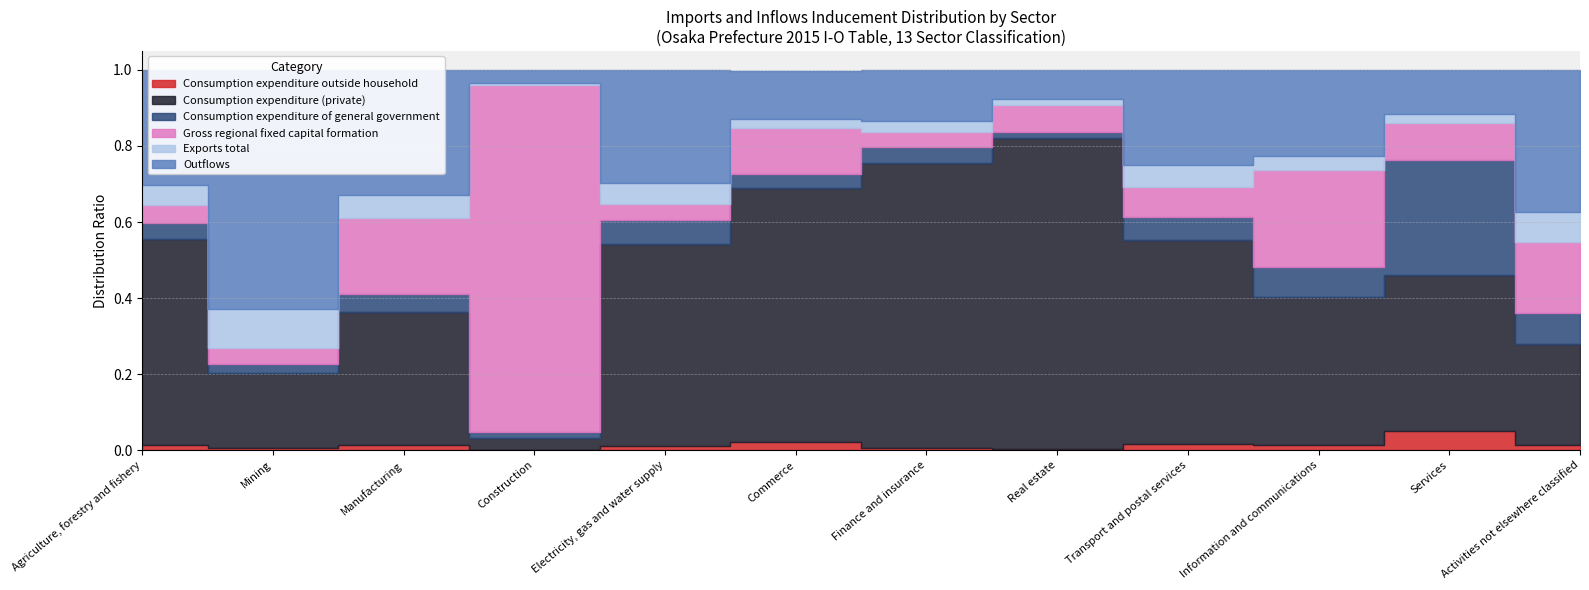

Which series has the largest range (max minus min)?

Gross regional fixed capital formation